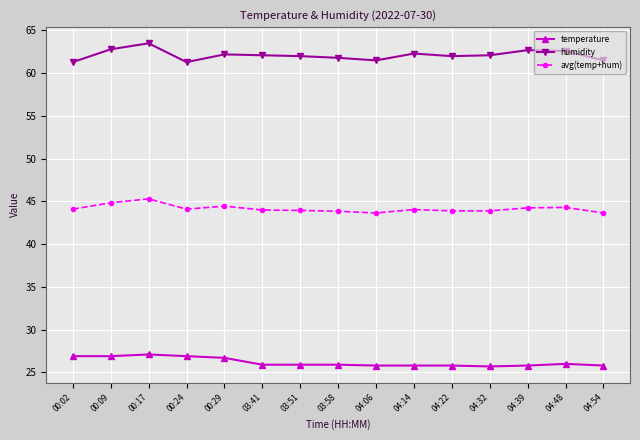

What is the highest value of the humidity series?

63.5